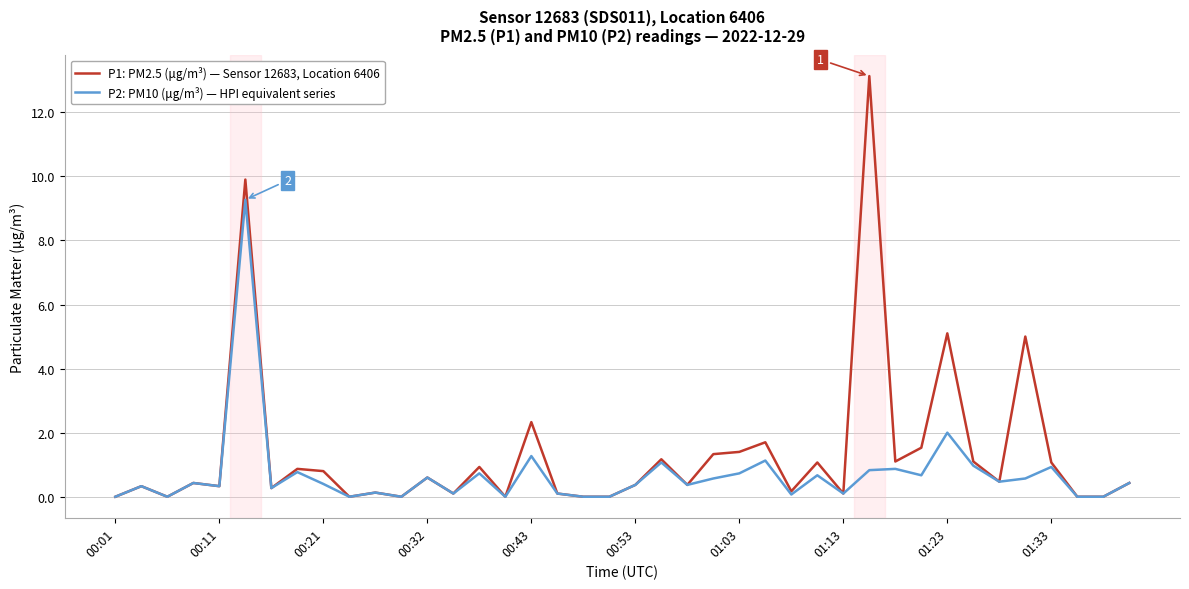

What is the difference between the maximum and minimum values in the P1: PM2.5 (μg/m³) — Sensor 12683, Location 6406 series?

13.1